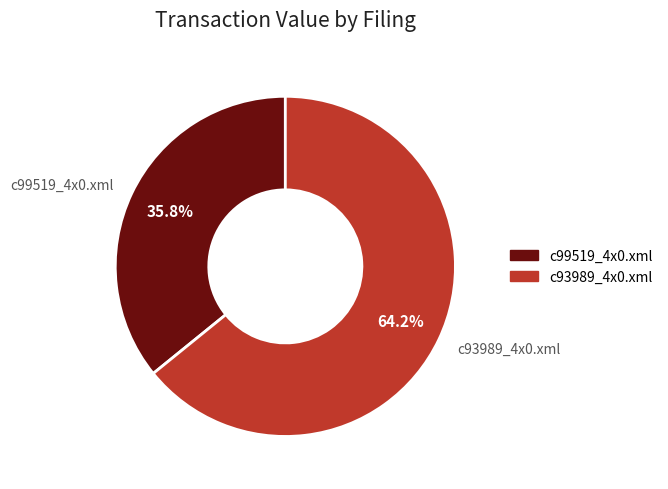

To the nearest percent, what portion does c93989_4x0.xml represent?

64%